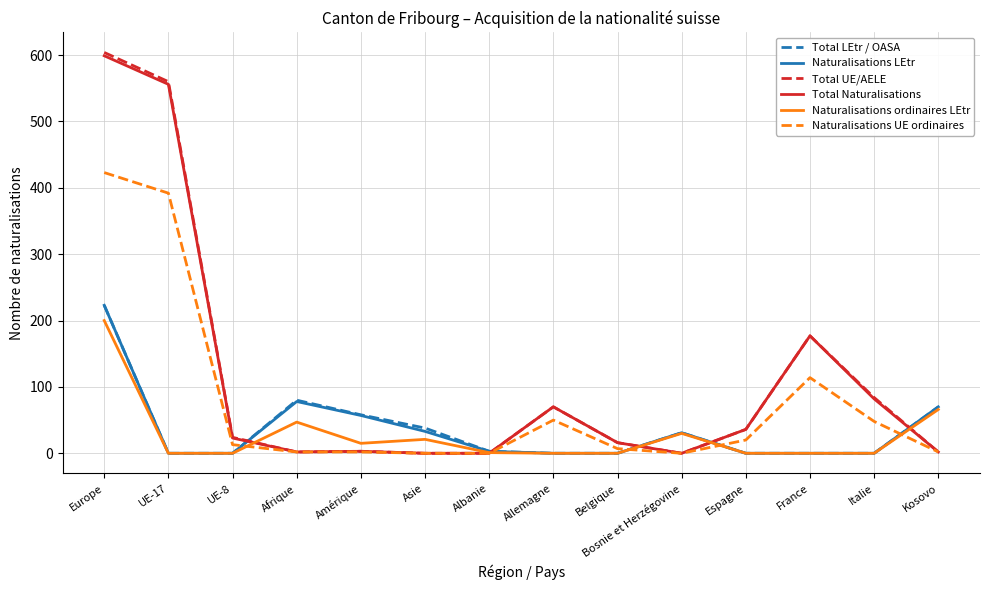

Read the Total Naturalisations value at Italie, to the nearest 50.

100